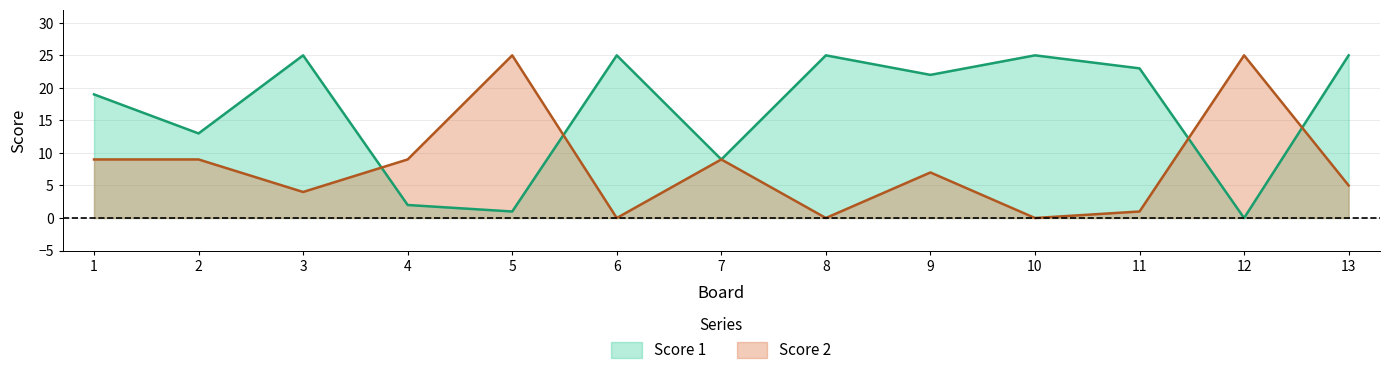

Reading left to right, list all the values displayed in this chart.

Score 1: 19	13	25	2	1	25	9	25	22	25	23	0	25
Score 2: 9	9	4	9	25	0	9	0	7	0	1	25	5